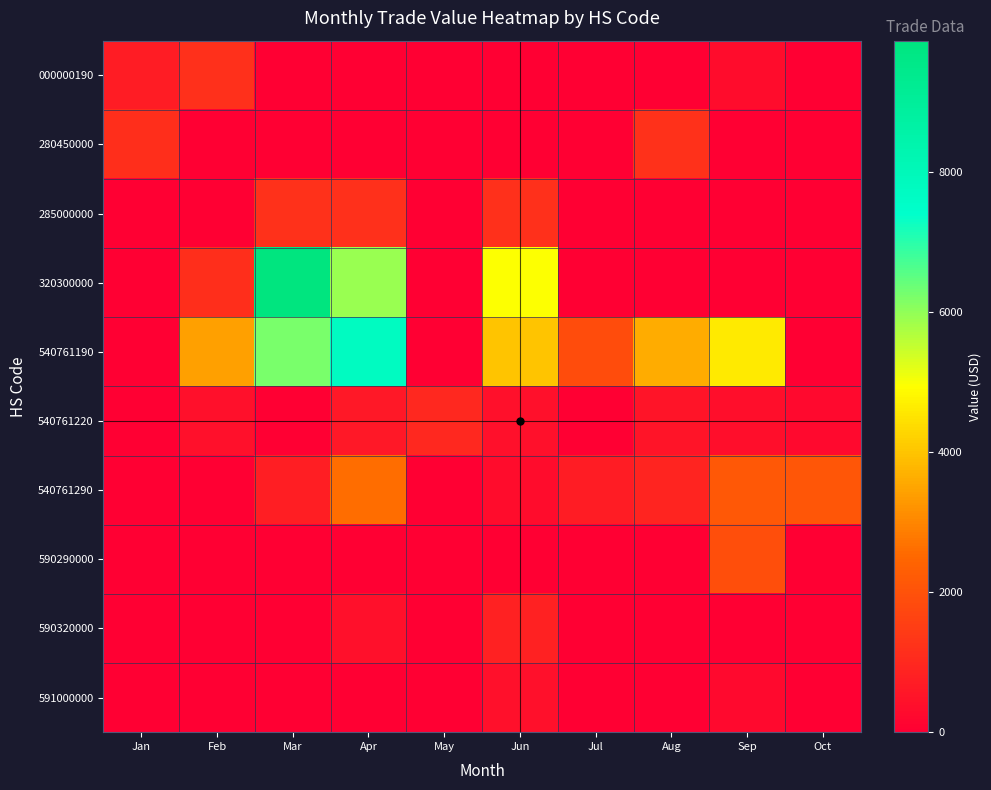

Which series has the widest spread of values?

320300000